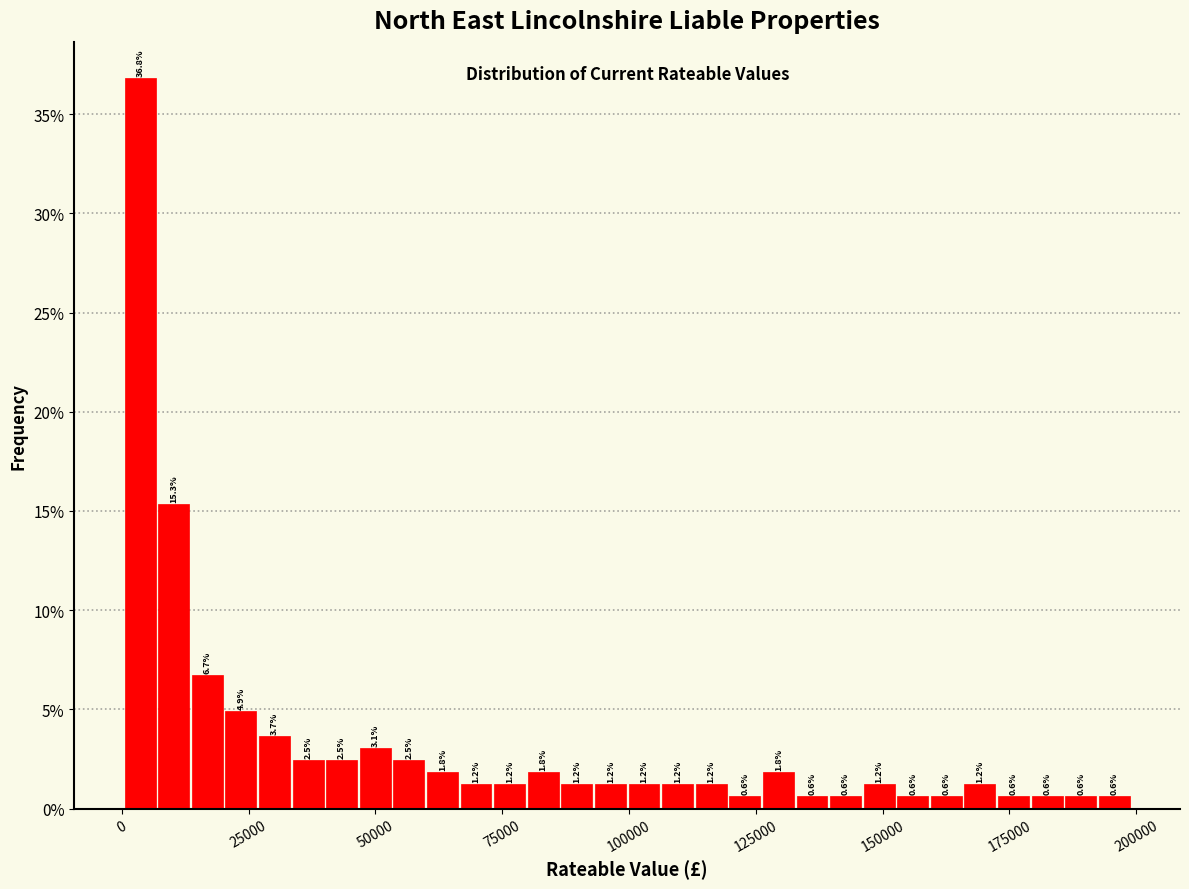

Read against the x-axis, roughly where is the centre of the tallest bar?

5000